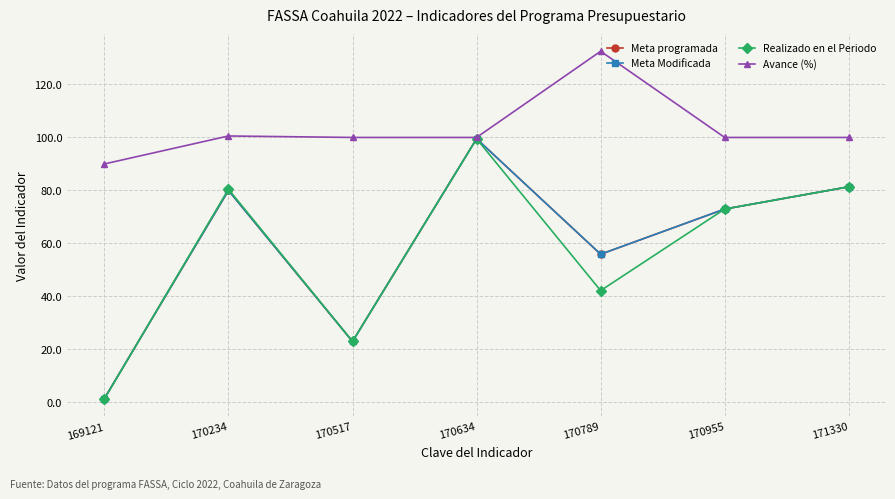

Is the value of Realizado en el Periodo at 170789 greater than the value of Avance (%) at 170234?

No